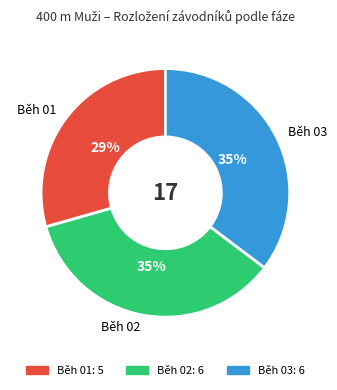

Approximately how many times larger is the value at Běh 03 compared to Běh 01?

1.2